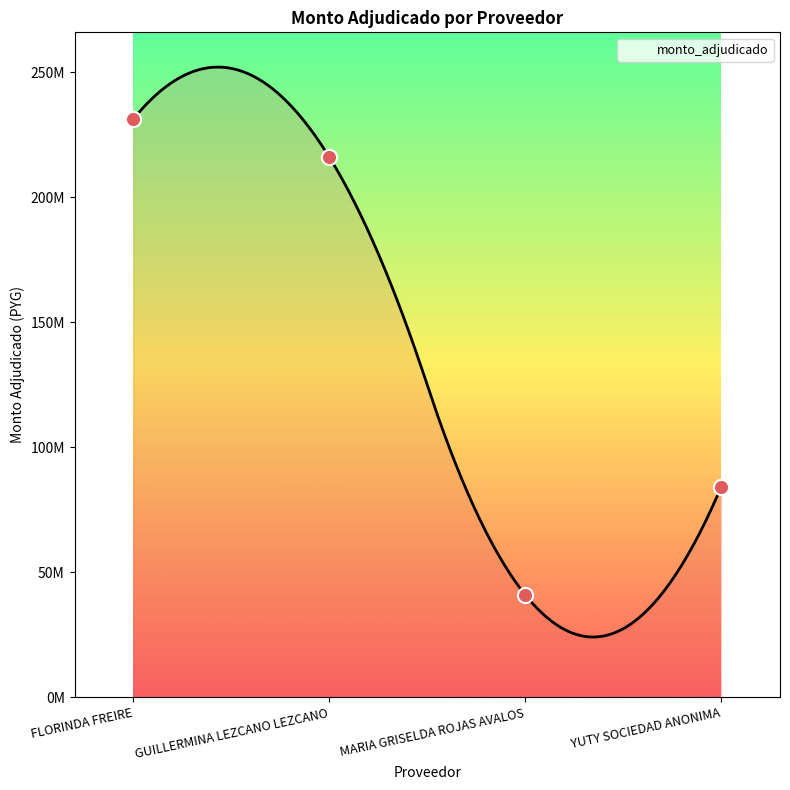

What is the change in value from GUILLERMINA LEZCANO LEZCANO to MARIA GRISELDA ROJAS AVALOS?

-175205000